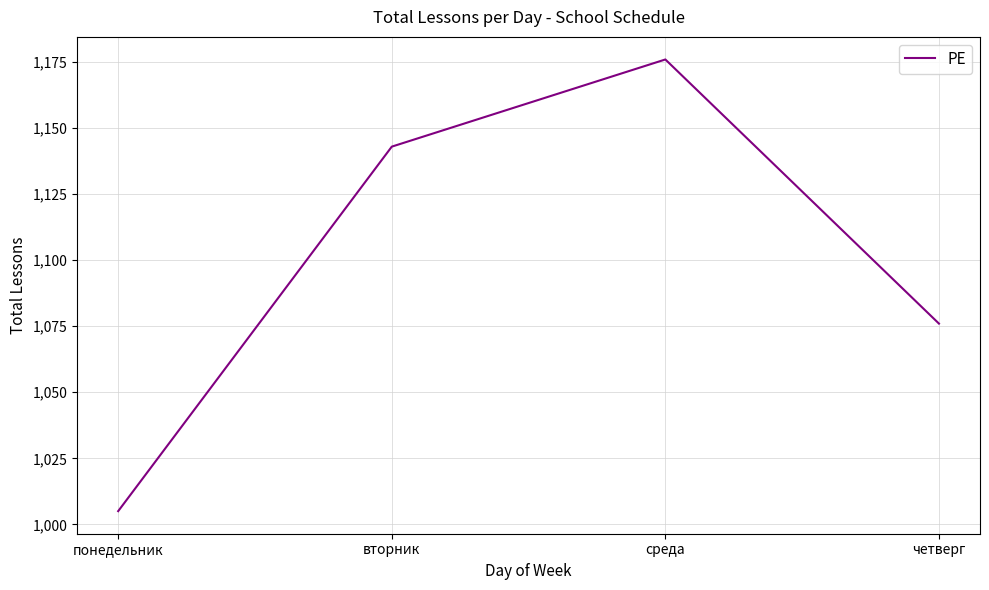

Reading left to right, extract all data points from this chart.

1005	1143	1176	1076